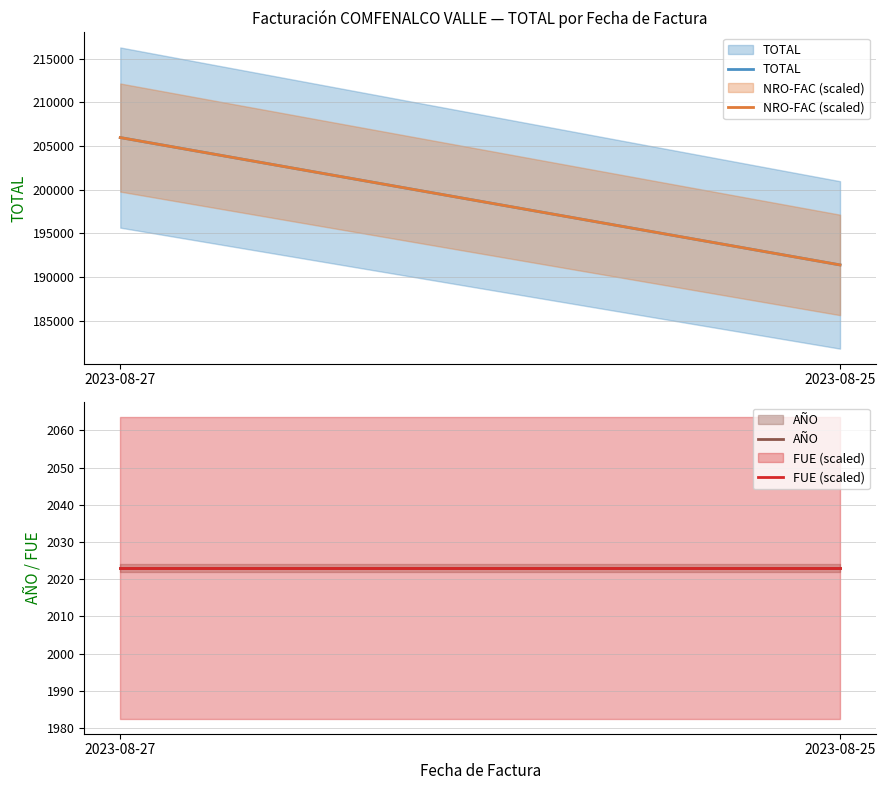

What is the difference between the maximum and minimum values in the NRO-FAC (scaled) series?

14557.0